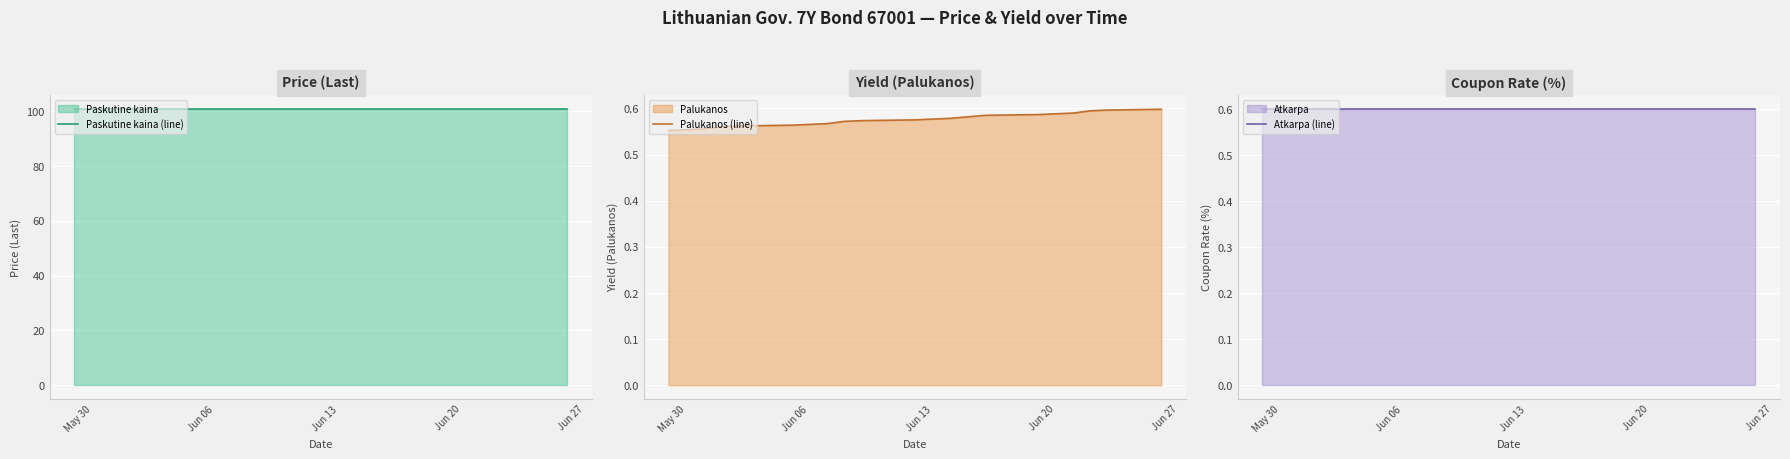

How many categories are shown in the chart?

20